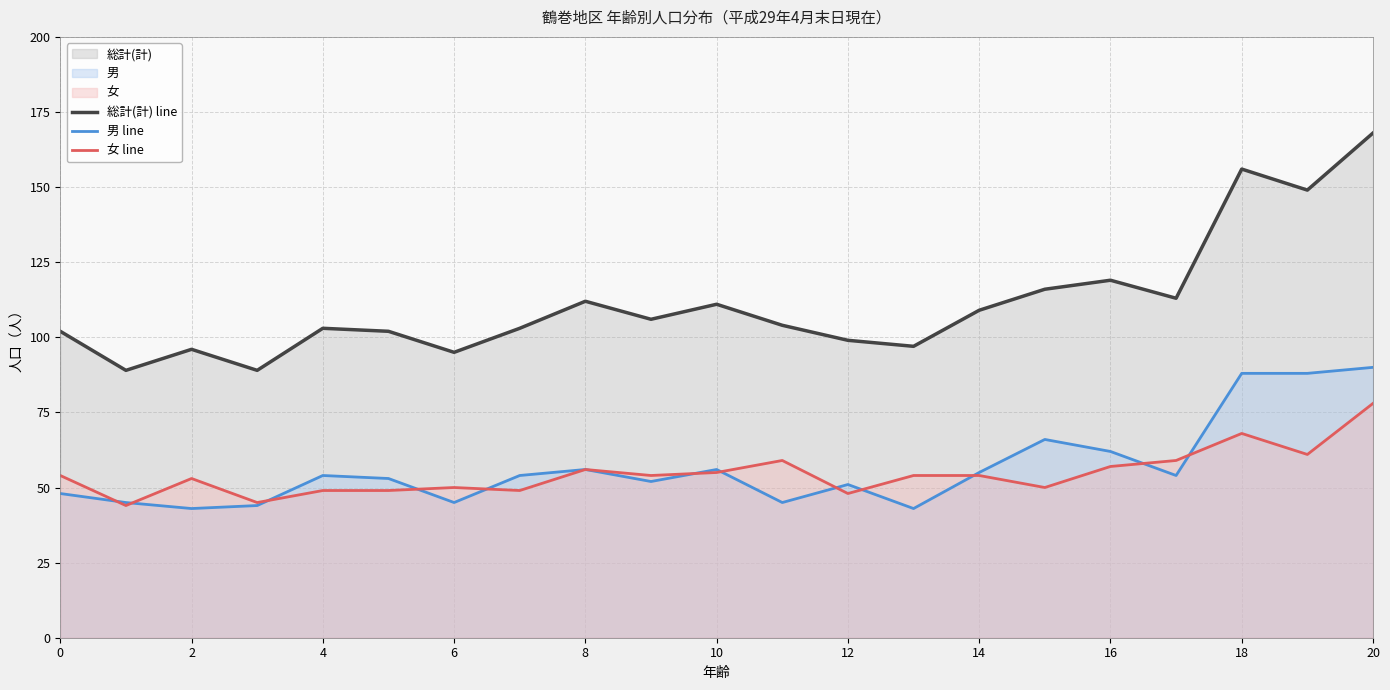

Reading left to right, extract all data points from this chart.

総計(計) line: 102	89	96	89	103	102	95	103	112	106	111	104	99	97	109	116	119	113	156	149	168
男 line: 48	45	43	44	54	53	45	54	56	52	56	45	51	43	55	66	62	54	88	88	90
女 line: 54	44	53	45	49	49	50	49	56	54	55	59	48	54	54	50	57	59	68	61	78